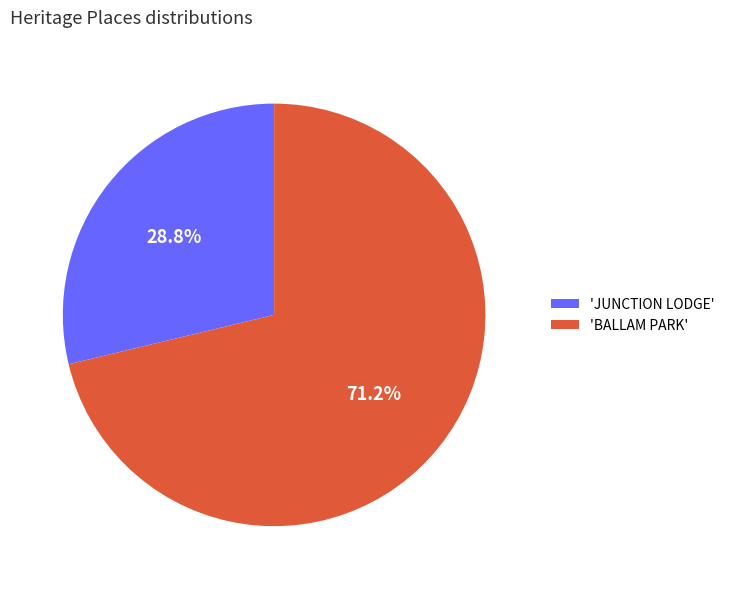

Which slice is the largest?

'BALLAM PARK'